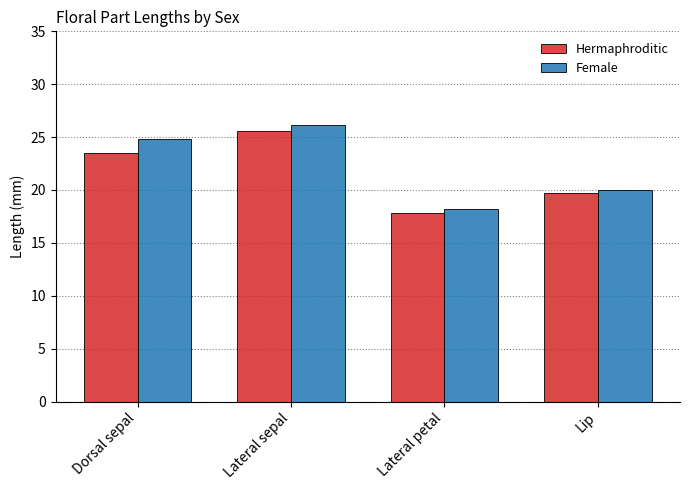

How many values in the Hermaphroditic series are below 23?

2